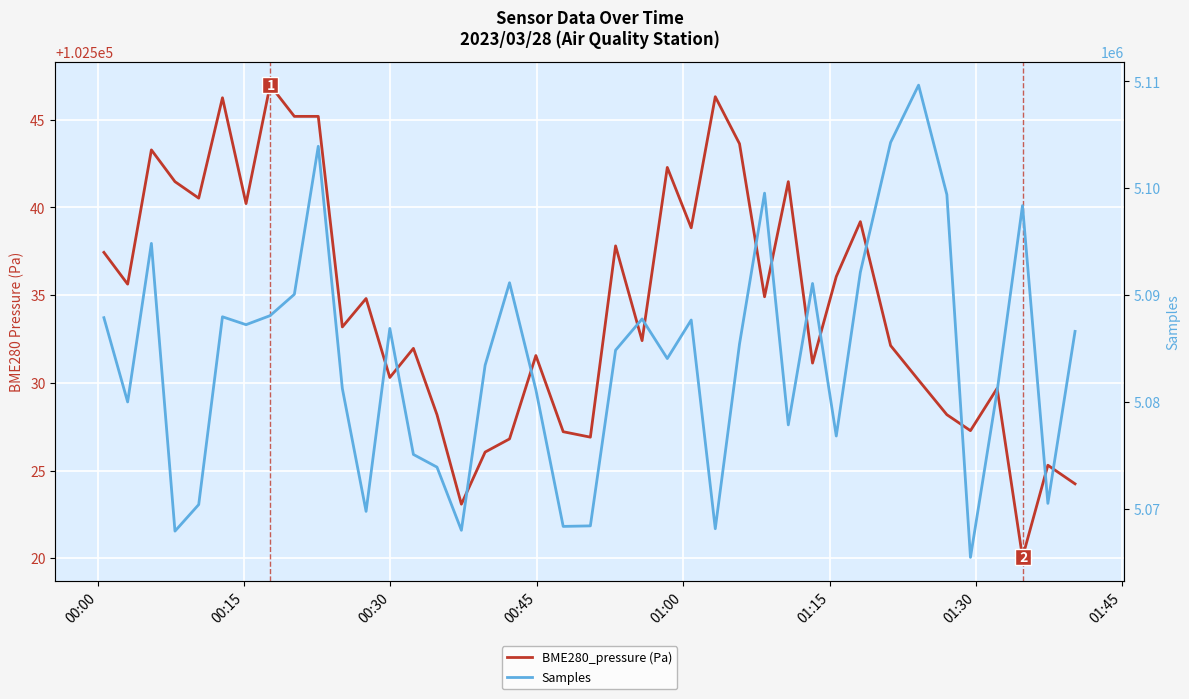

Is this an area chart (filled region under the line)?

No